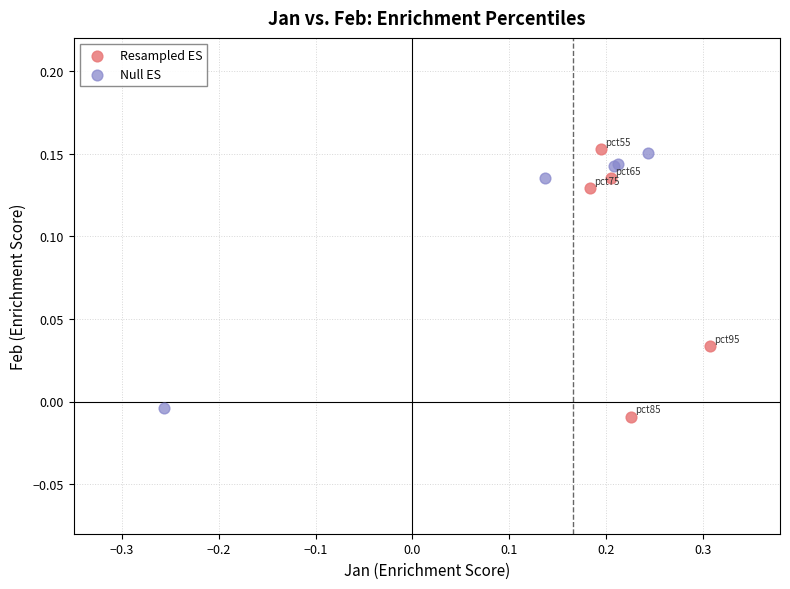

What are all the series names shown in the legend?

Resampled ES, Null ES